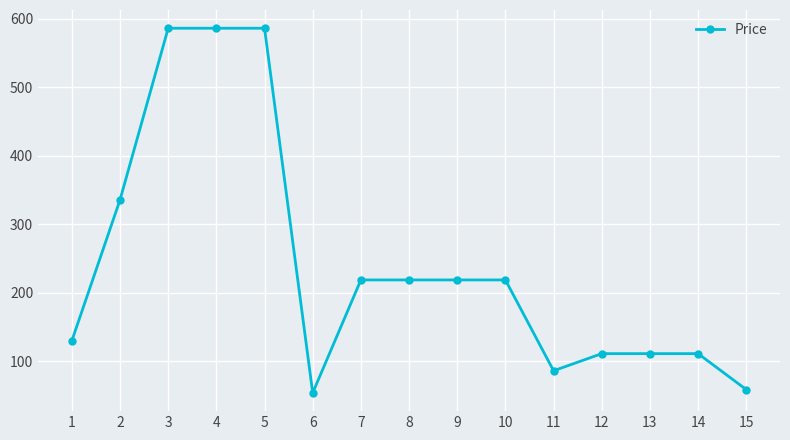

What is the minimum value shown in the chart?

53.9